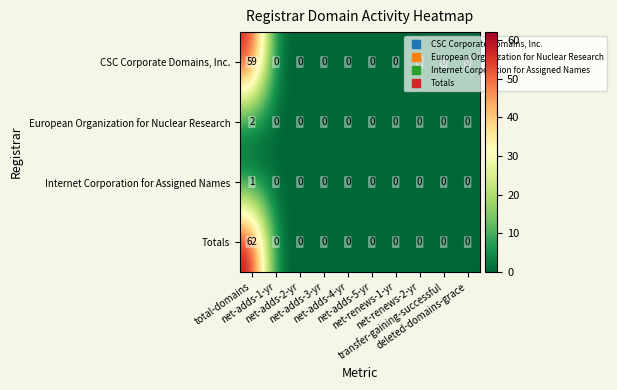

What is the maximum value shown in the chart?

62